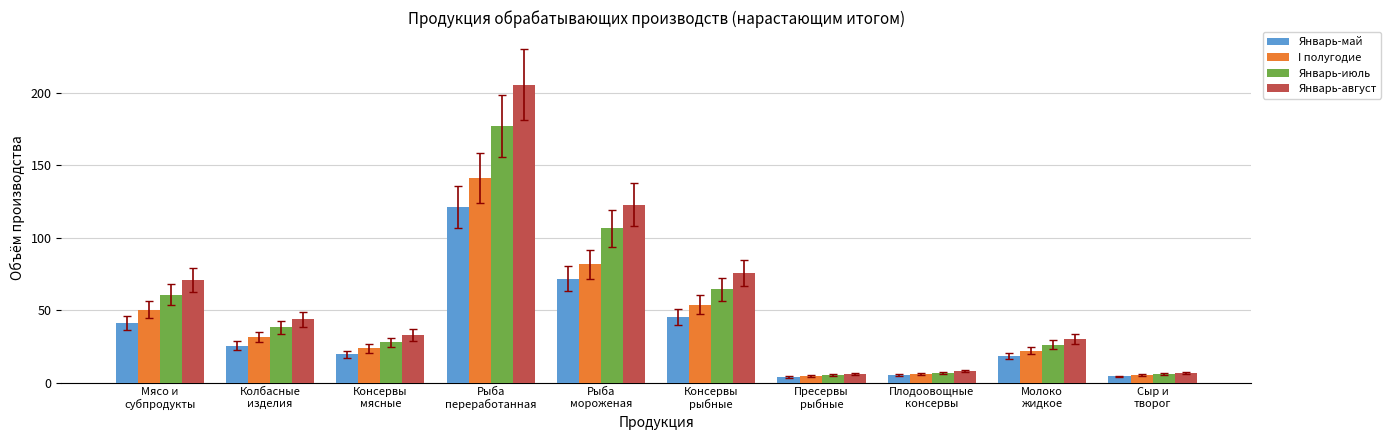

What is the greatest value displayed?

205.6